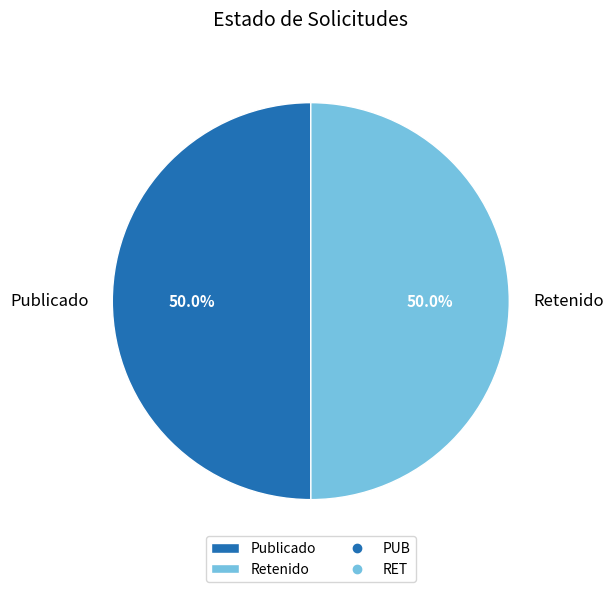

Combined, what portion of the pie is Publicado and Retenido?

100.0%